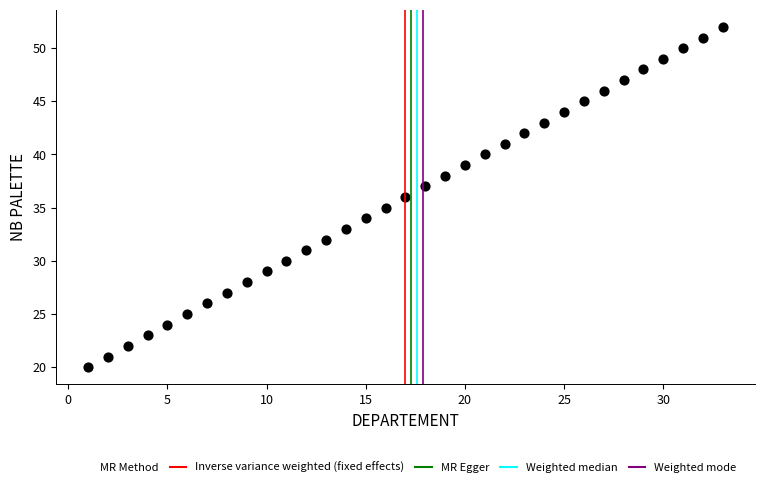

What is the range of Y values (max minus min)?

32